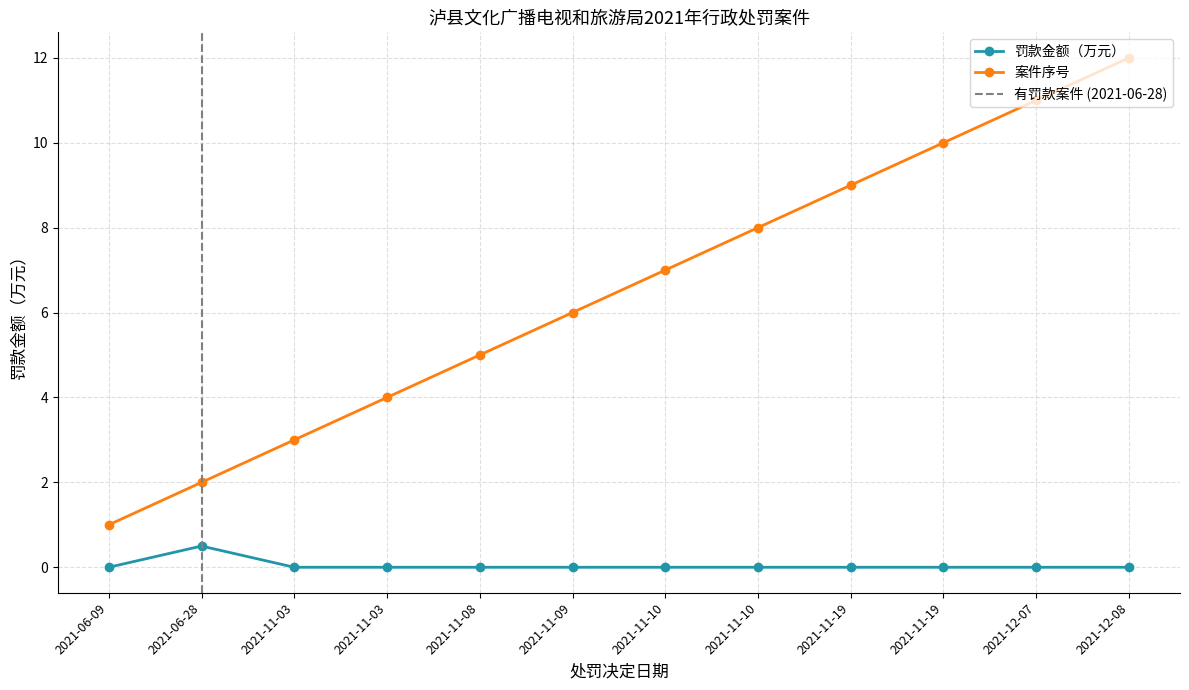

True or false: 罚款金额（万元） and 案件序号 intersect in this chart.

False